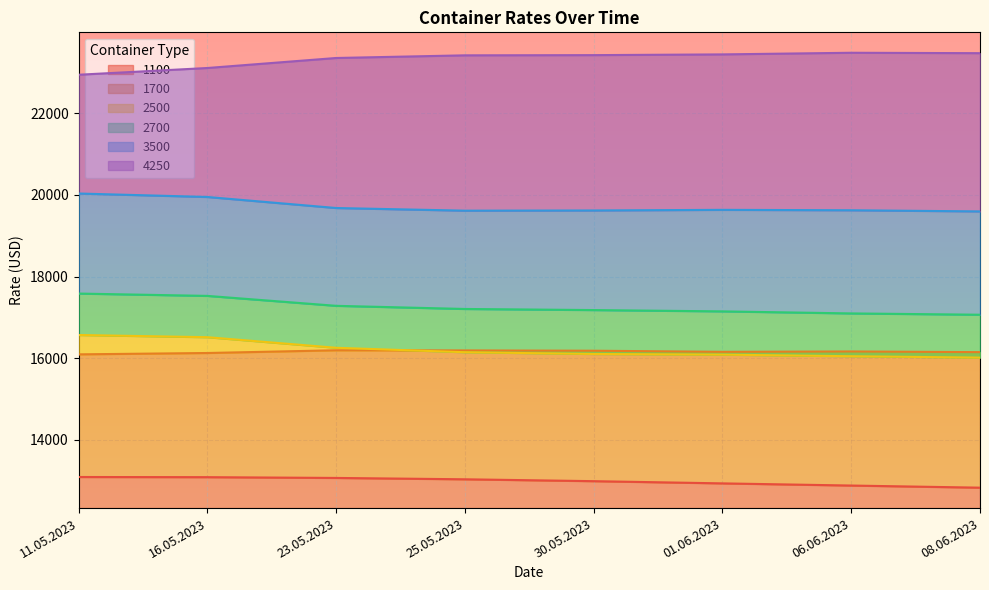

At which category is the sum across all series the highest?

11.05.2023